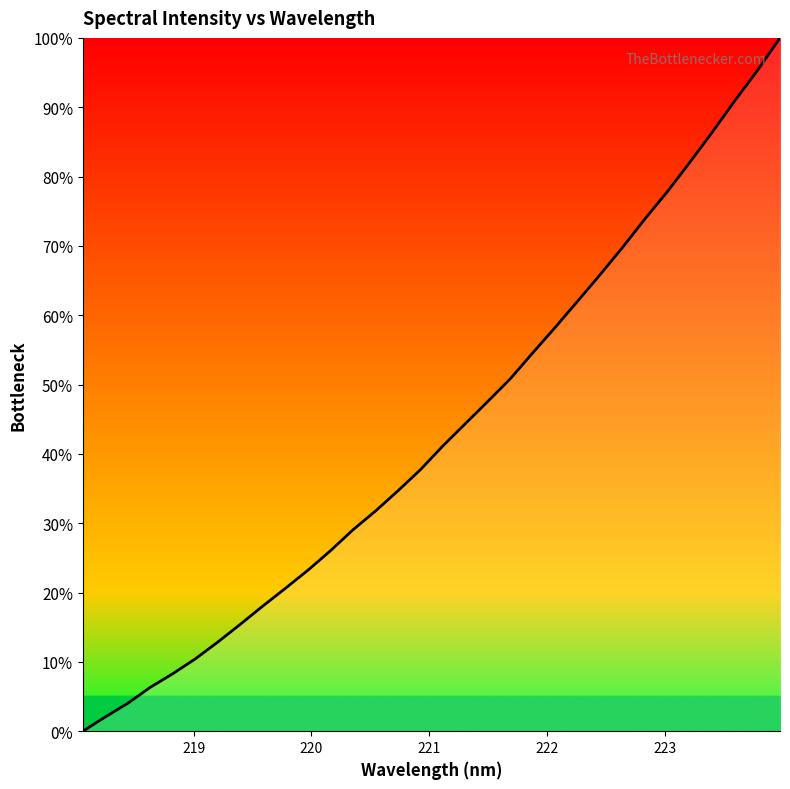

What is the maximum value shown in the chart?

100.0